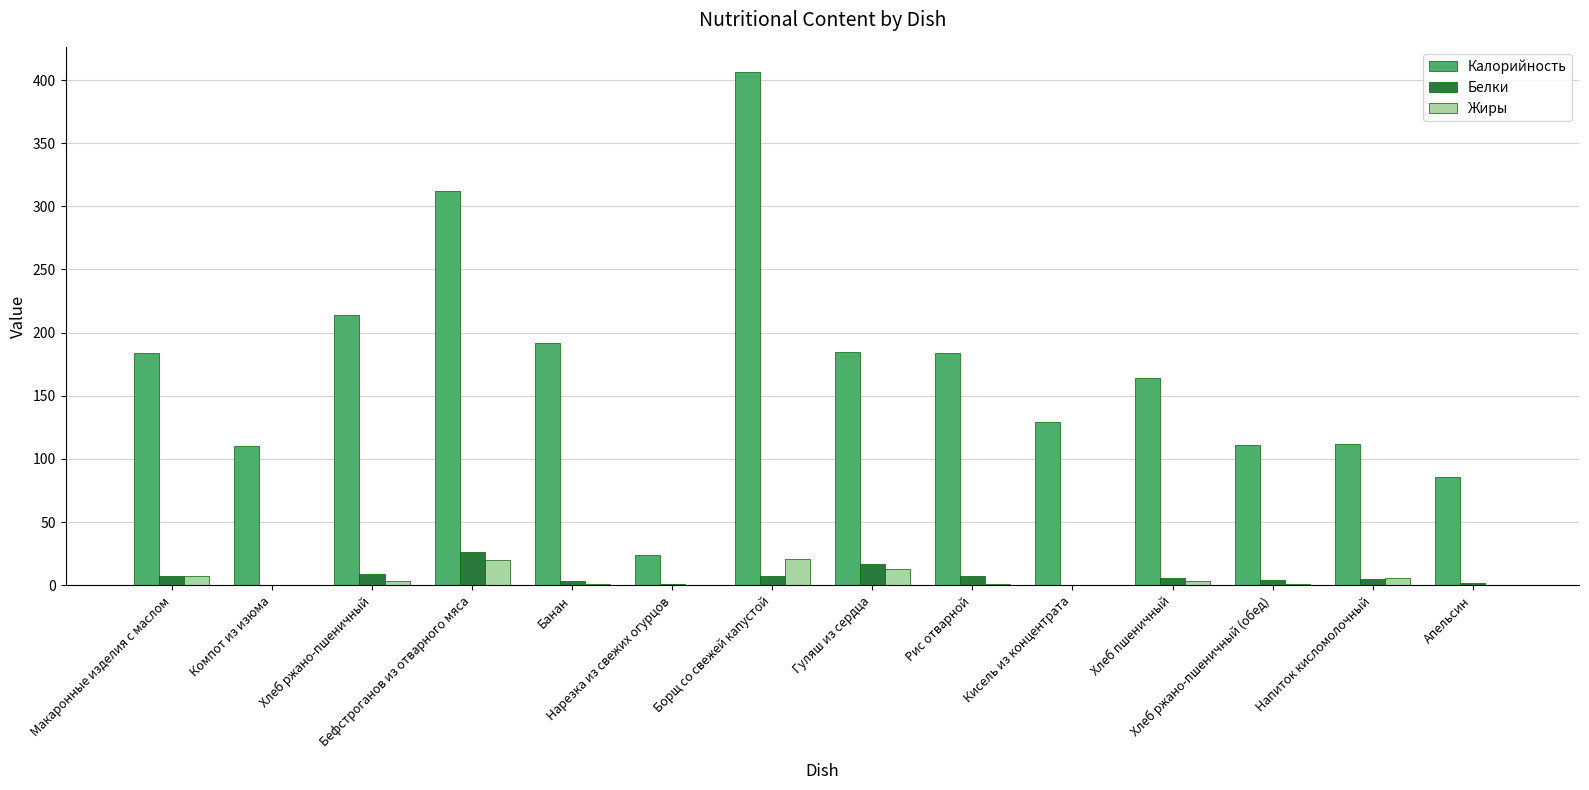

Does the chart contain stacked bars?

No